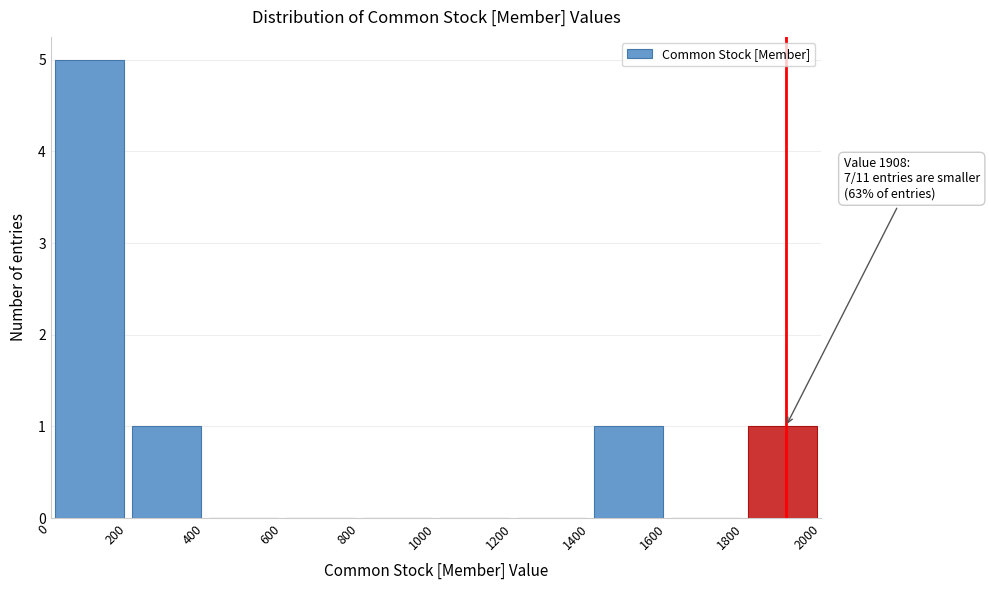

Over which range of the x-axis is the bar tallest?

0 to 200